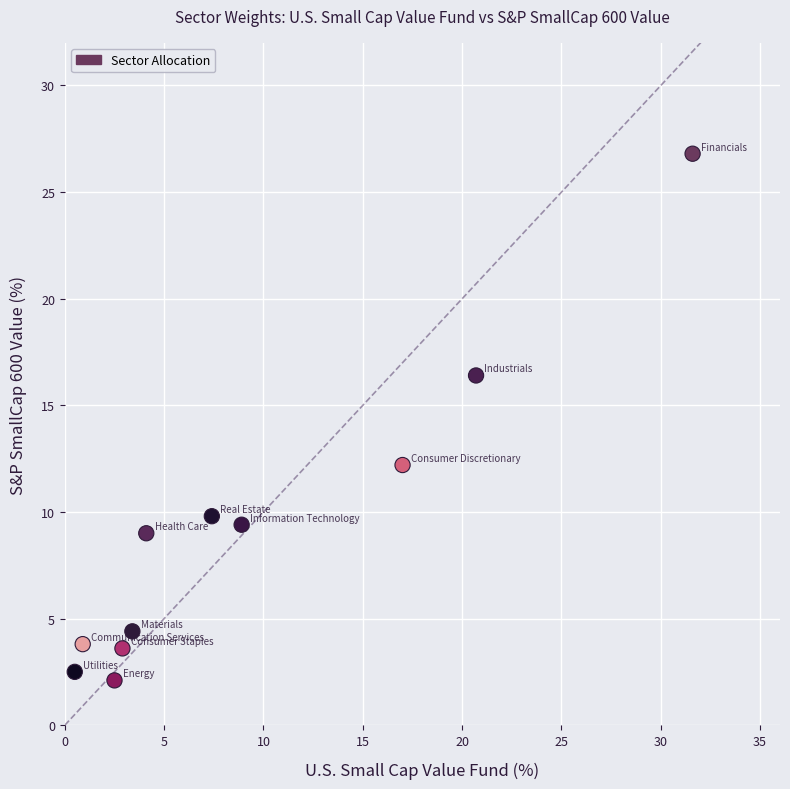

What is the range of Y values (max minus min)?

24.7